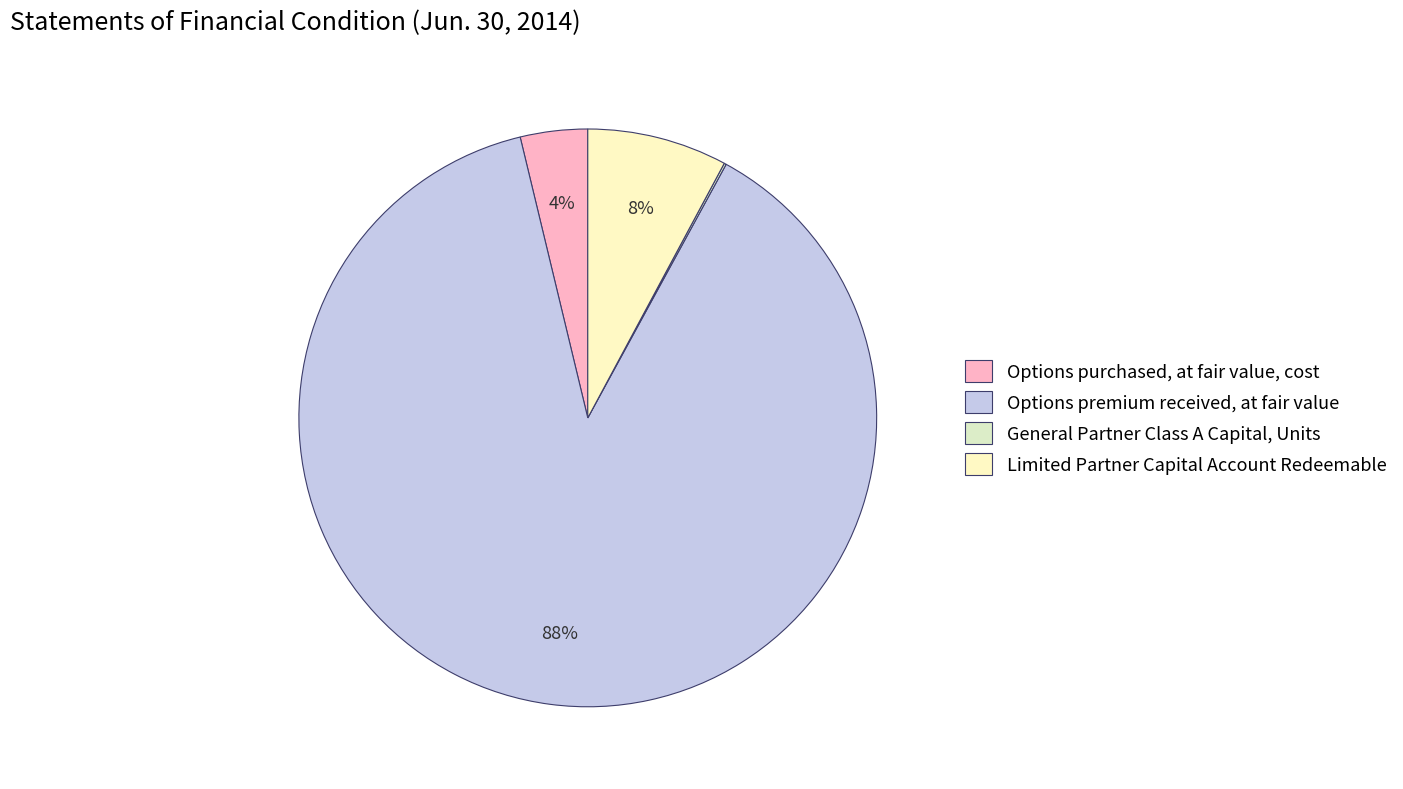

Which slice represents more than half of the pie?

Options premium received, at fair value